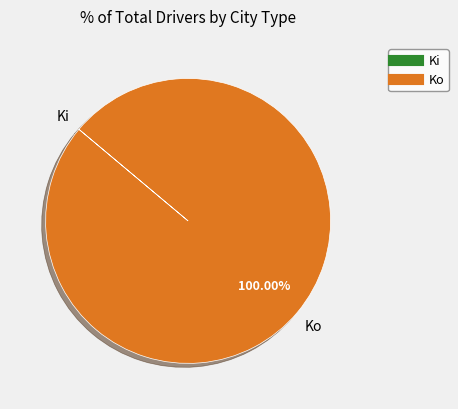

Which slice is the largest?

Ko